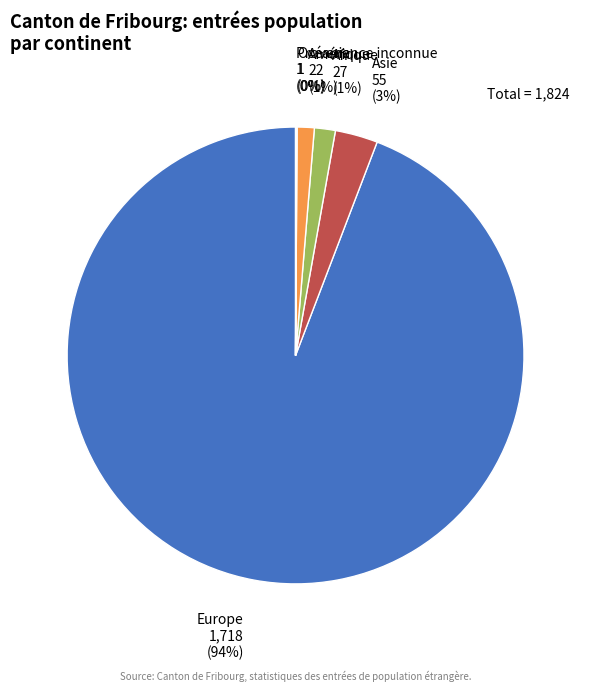

Which category has the biggest portion of the pie?

Europe